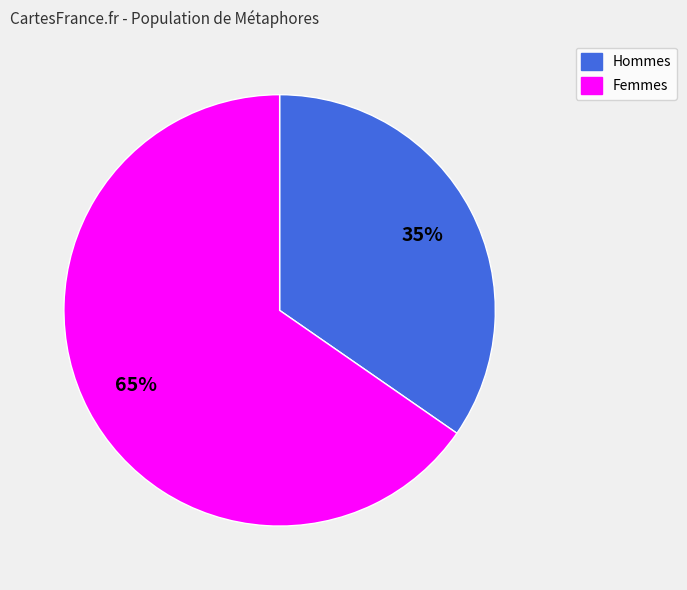

To the nearest percent, what is the average slice percentage?

50%